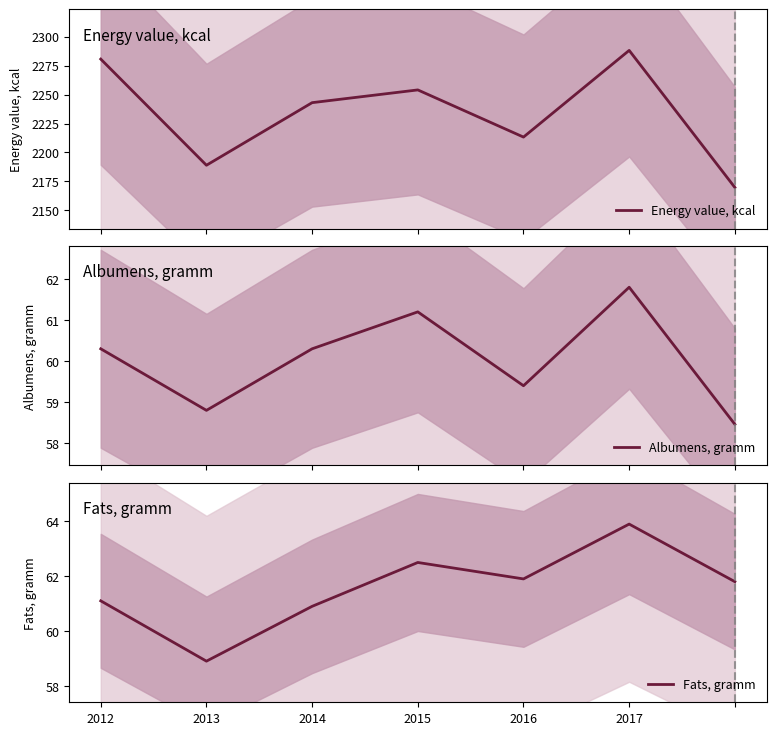

True or false: Albumens, gramm has more than 2 interior local peaks.

False